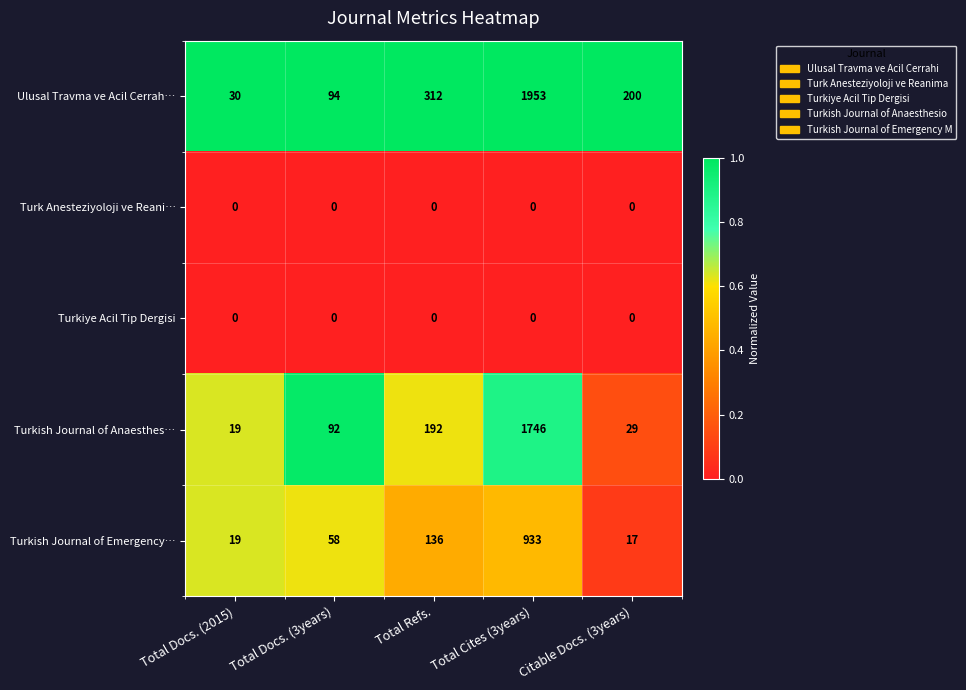

Which series has the widest spread of values?

Ulusal Travma ve Acil Cerrah…